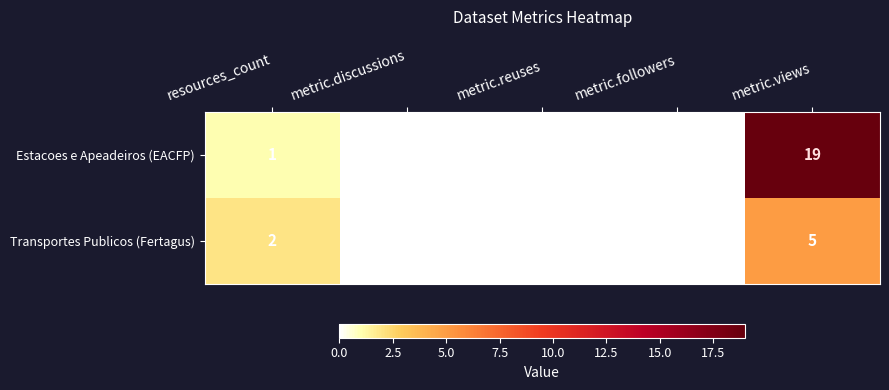

Is the value of Transportes Publicos (Fertagus) at metric.followers greater than the value of Estacoes e Apeadeiros (EACFP) at resources_count?

No